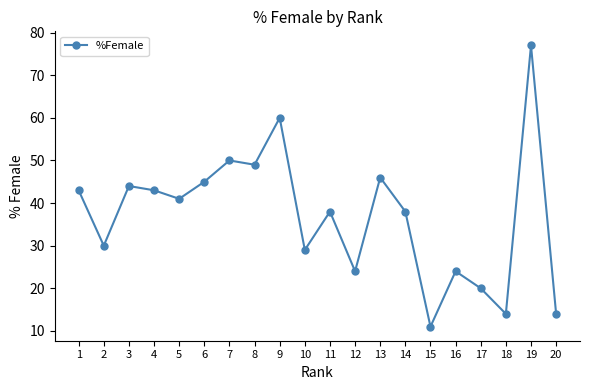

What is the difference between the second highest and second lowest values?

46